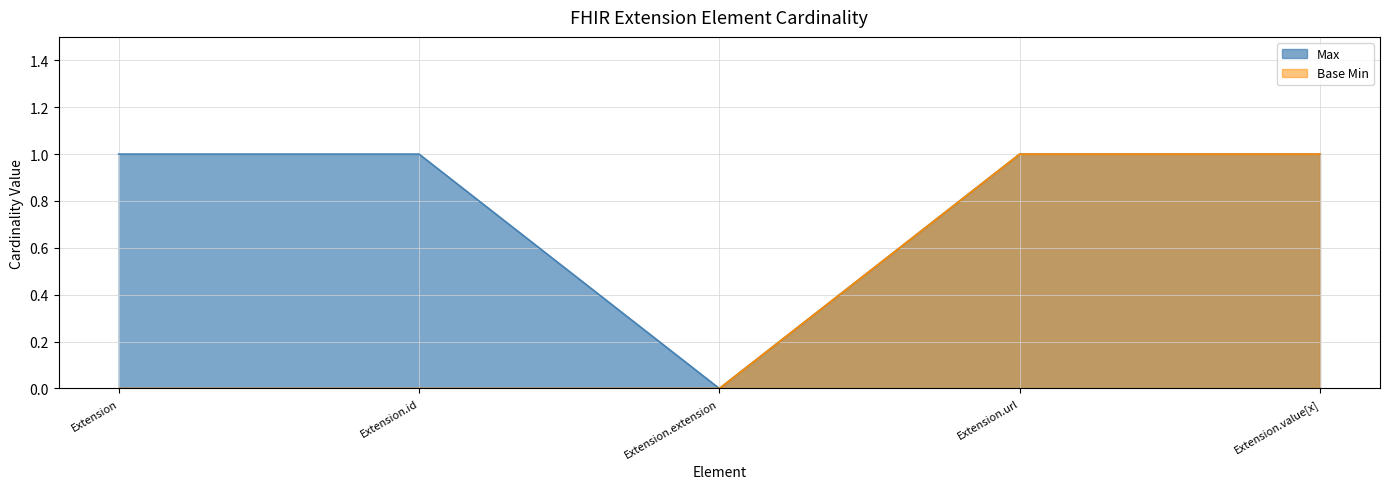

What are all the series names shown in the legend?

Max, Base Min